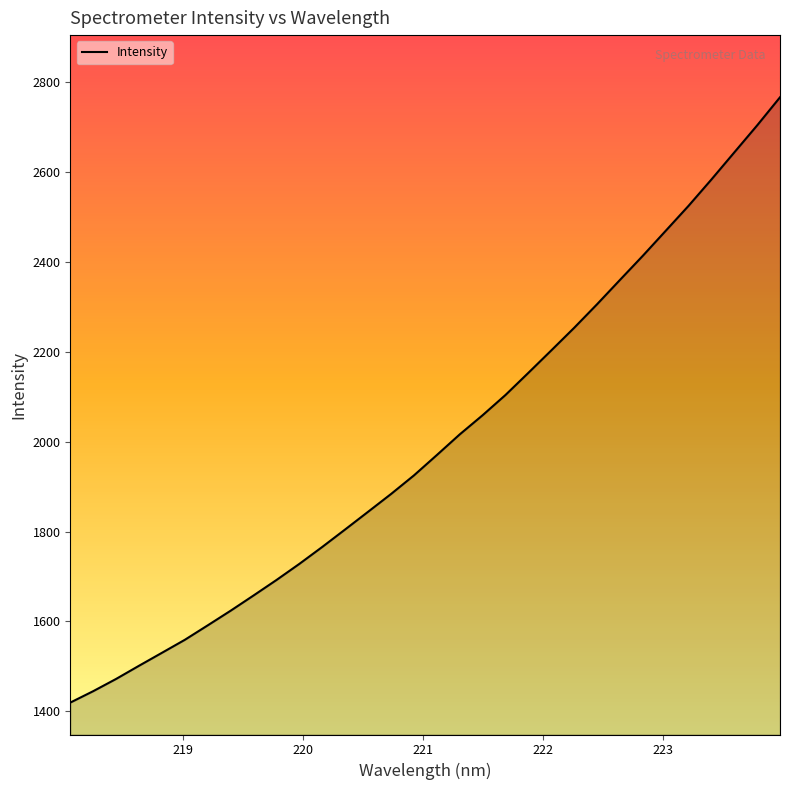

How many lines are shown in the chart?

1